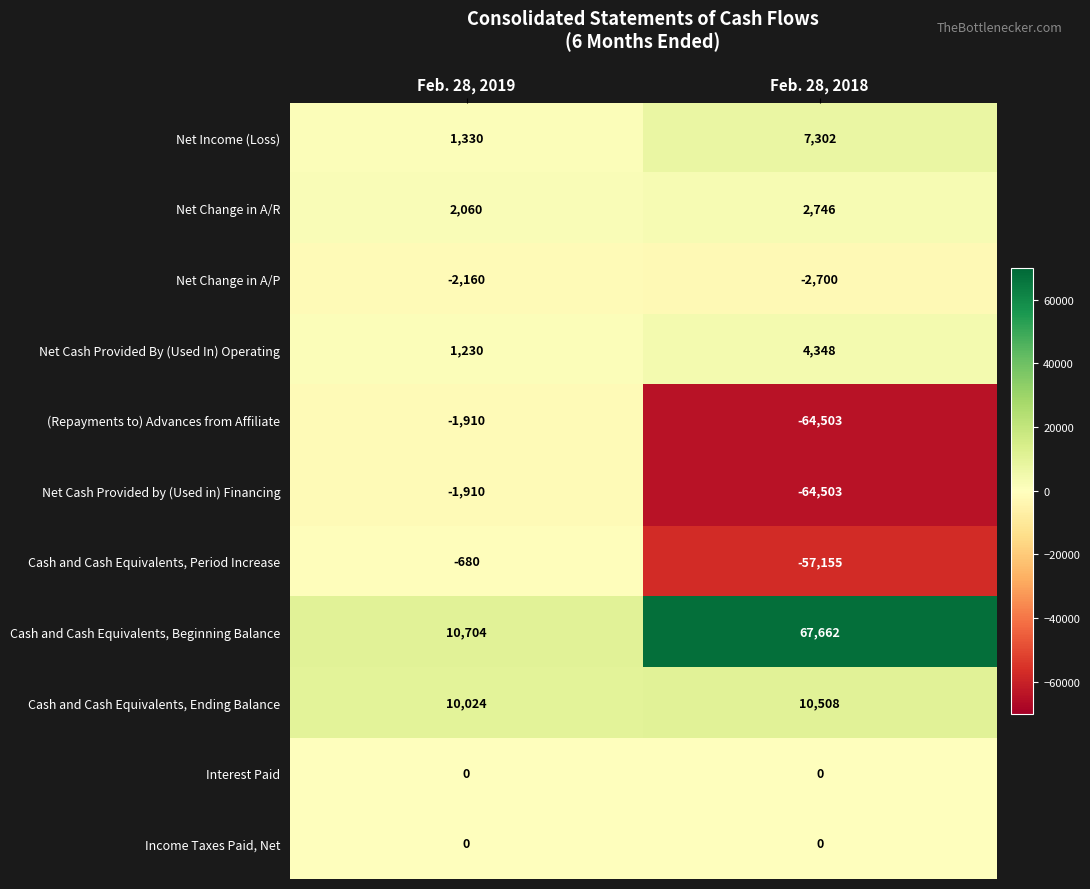

Reading right to left, what are all the values shown in this chart?

Net Income (Loss): 7302	1330
Net Change in A/R: 2746	2060
Net Change in A/P: -2700	-2160
Net Cash Provided By (Used In) Operating: 4348	1230
(Repayments to) Advances from Affiliate: -64503	-1910
Net Cash Provided by (Used in) Financing: -64503	-1910
Cash and Cash Equivalents, Period Increase: -57155	-680
Cash and Cash Equivalents, Beginning Balance: 67662	10704
Cash and Cash Equivalents, Ending Balance: 10508	10024
Interest Paid: 0	0
Income Taxes Paid, Net: 0	0